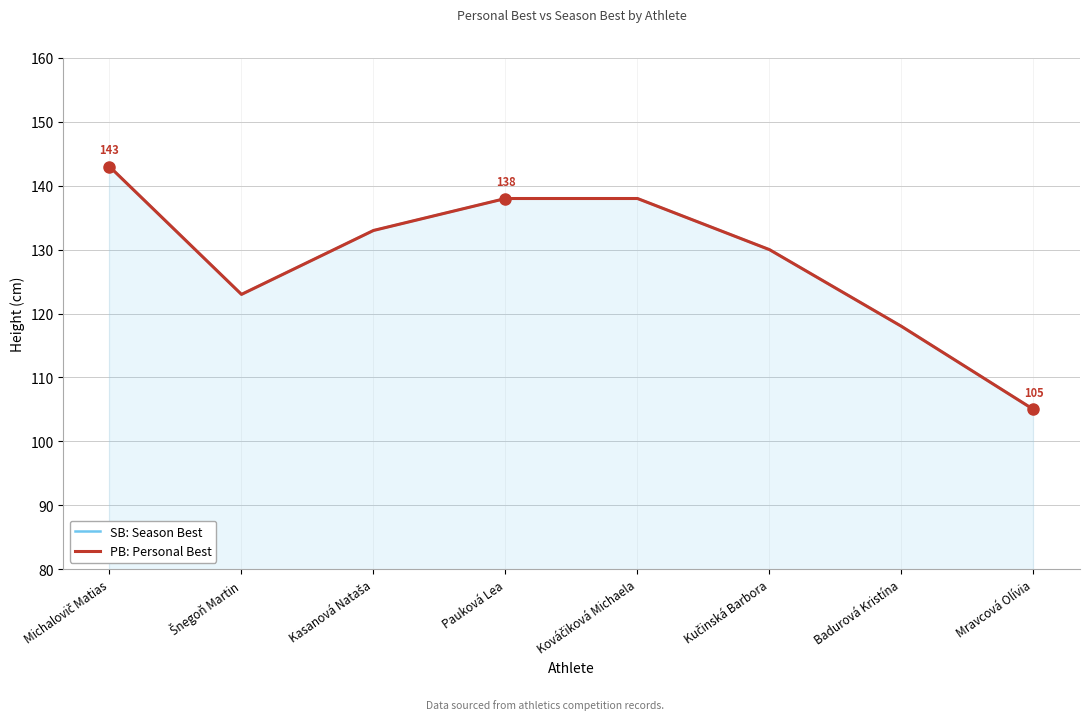

Count the PB: Personal Best values in the range 123 to 138.

5